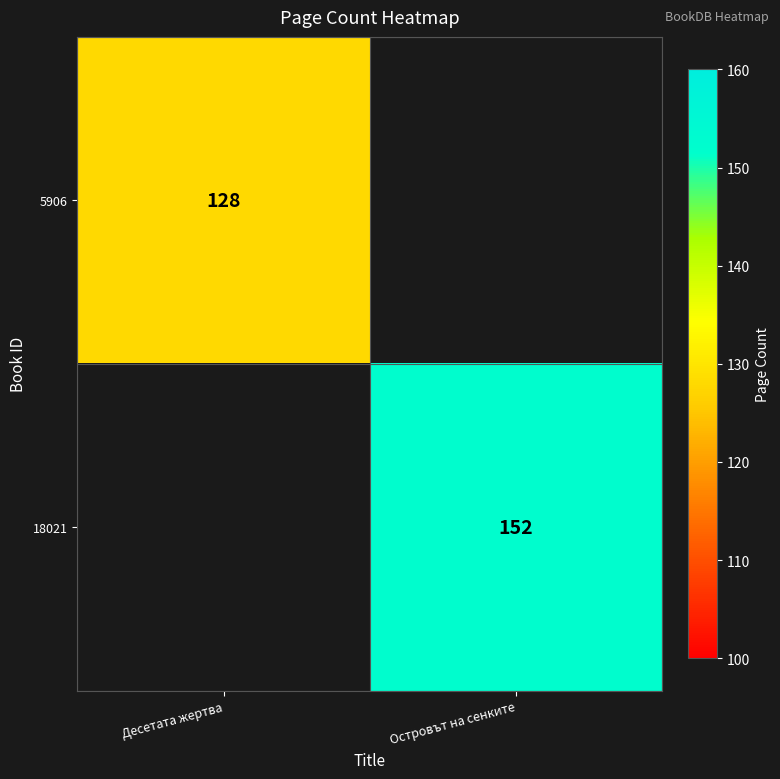

The 5906 series shows 214 at Десетата жертва. True or false?

False